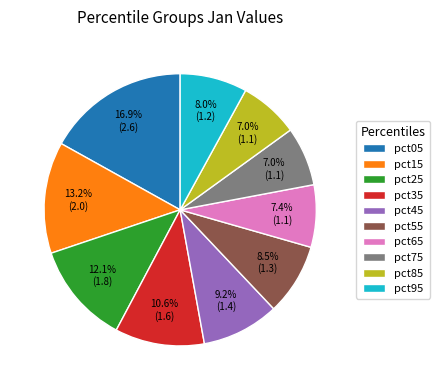

Approximately how many times larger is the value at pct95 compared to pct25?

0.7